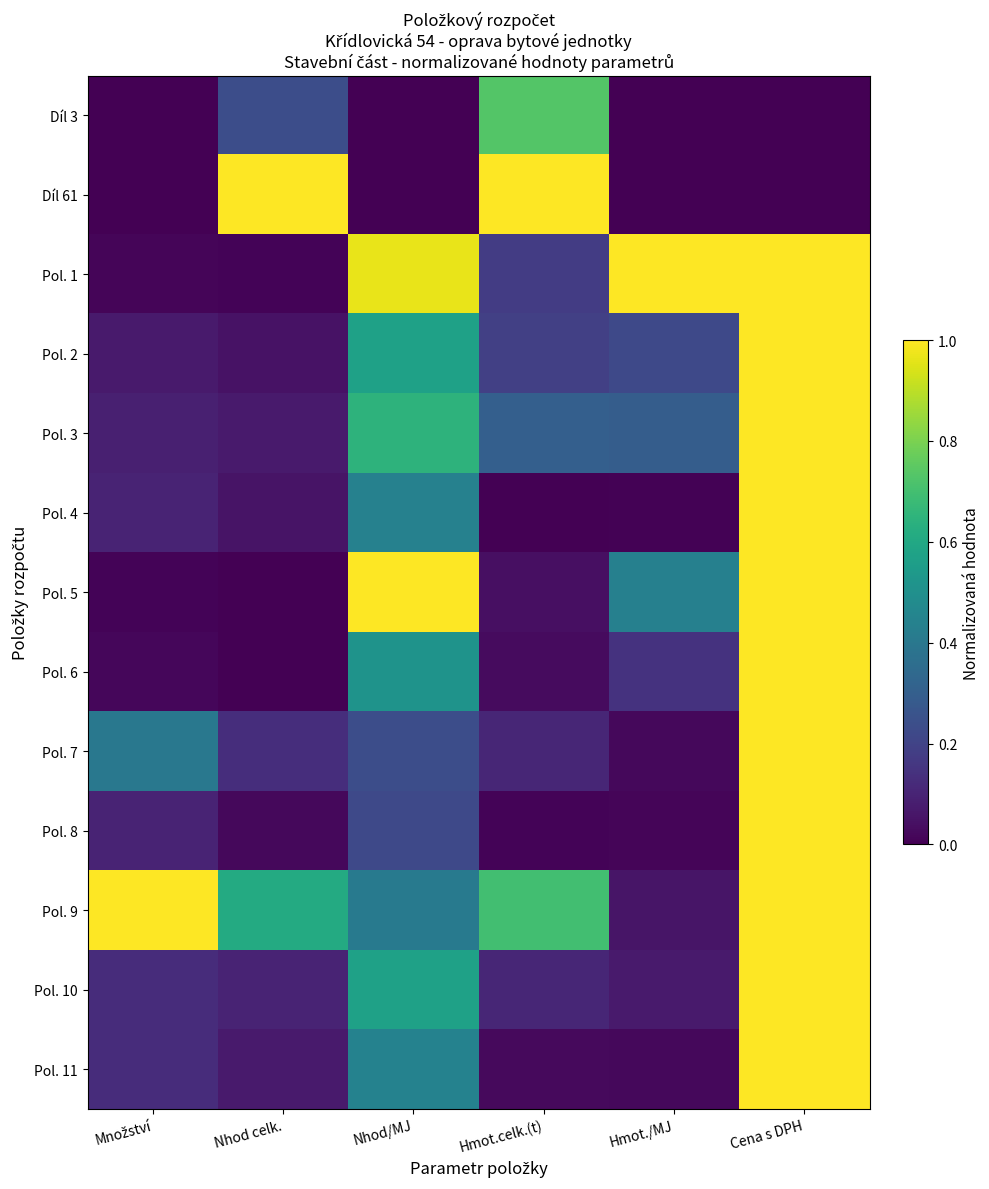

At which category is the sum across all series the highest?

Cena s DPH